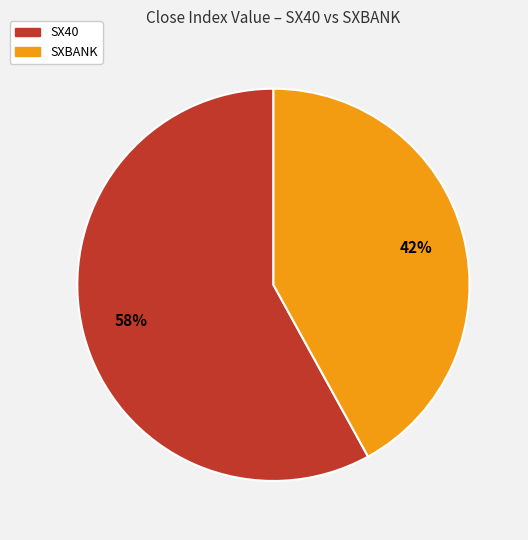

What percentage is the SX40 slice, to the nearest percent?

58%